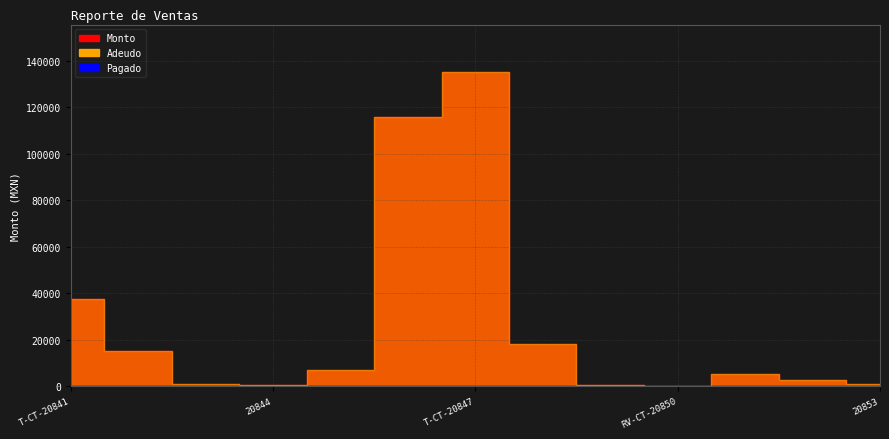

What is the value of the Monto point at the 2nd from the left?

15306.0